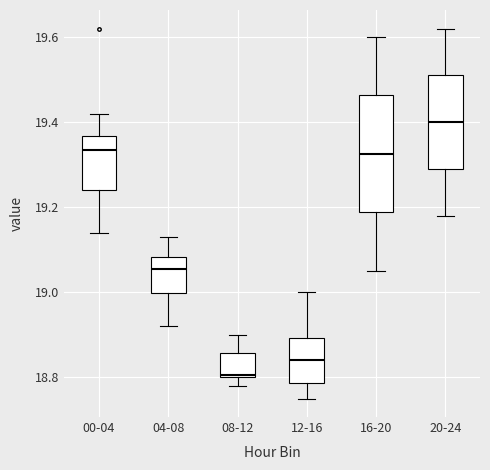

Reading left to right, transcribe this box plot: for each box, give where its median line is, the range the box spans, and where its two whiskers end, as read against the y-axis. The values are not printed on the chart, so give them approximately, as read against the axis.

00-04: median 19.34, box 19.24 to 19.36, whiskers 19.14 to 19.42
04-08: median 19.06, box 19.00 to 19.08, whiskers 18.92 to 19.14
08-12: median 18.80, box 18.80 to 18.86, whiskers 18.78 to 18.90
12-16: median 18.84, box 18.78 to 18.90, whiskers 18.76 to 19.00
16-20: median 19.32, box 19.18 to 19.46, whiskers 19.06 to 19.60
20-24: median 19.40, box 19.30 to 19.52, whiskers 19.18 to 19.62